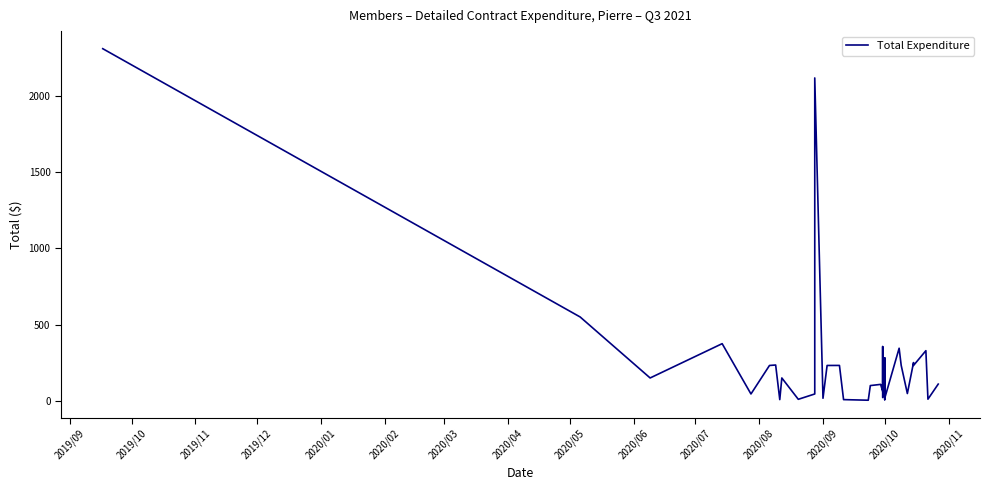

Which category has the highest value across all series?

2019/09